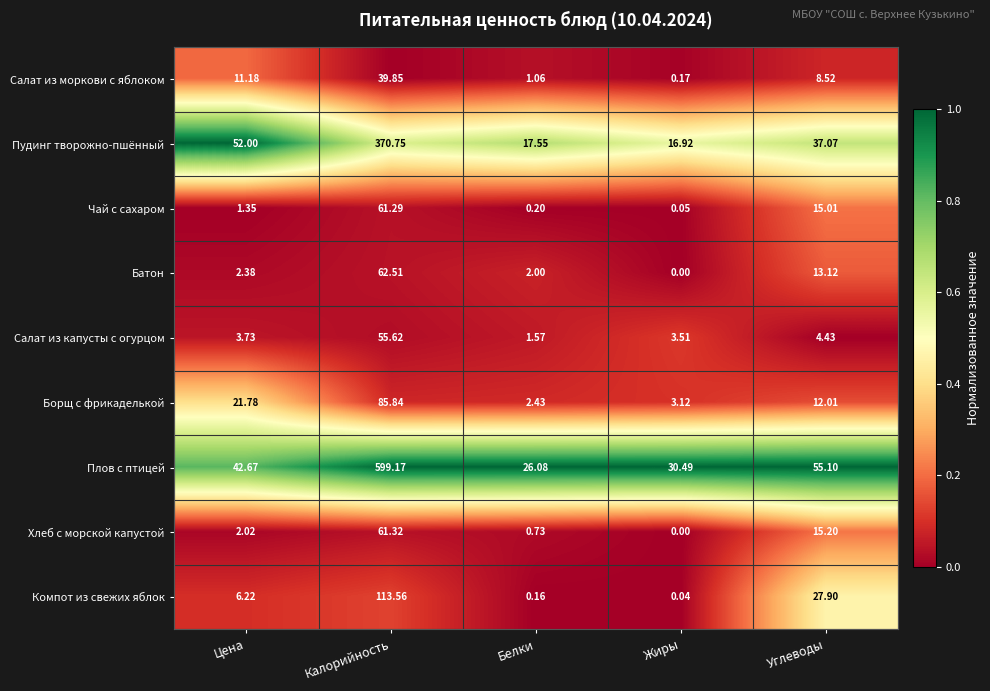

At which label does Салат из капусты с огурцом reach its minimum?

Белки